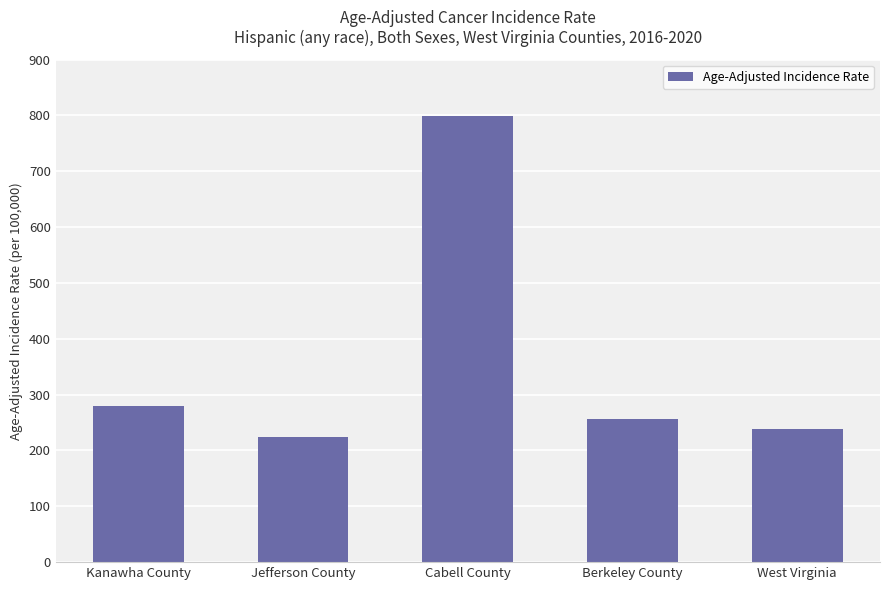

What is the difference between the second highest and second lowest values?

40.9